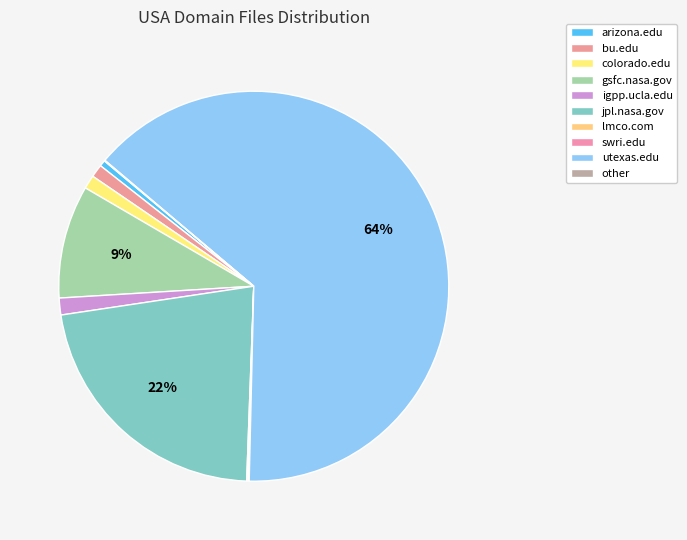

Rank the categories by value from highest to lowest.

utexas.edu, jpl.nasa.gov, gsfc.nasa.gov, igpp.ucla.edu, colorado.edu, bu.edu, arizona.edu, swri.edu, lmco.com, other